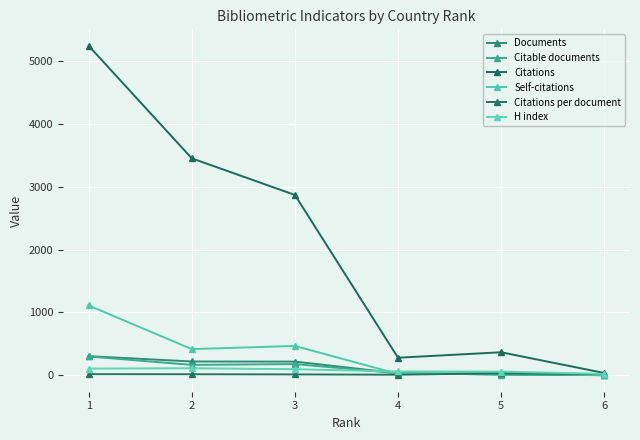

Count the number of data series in this chart.

6